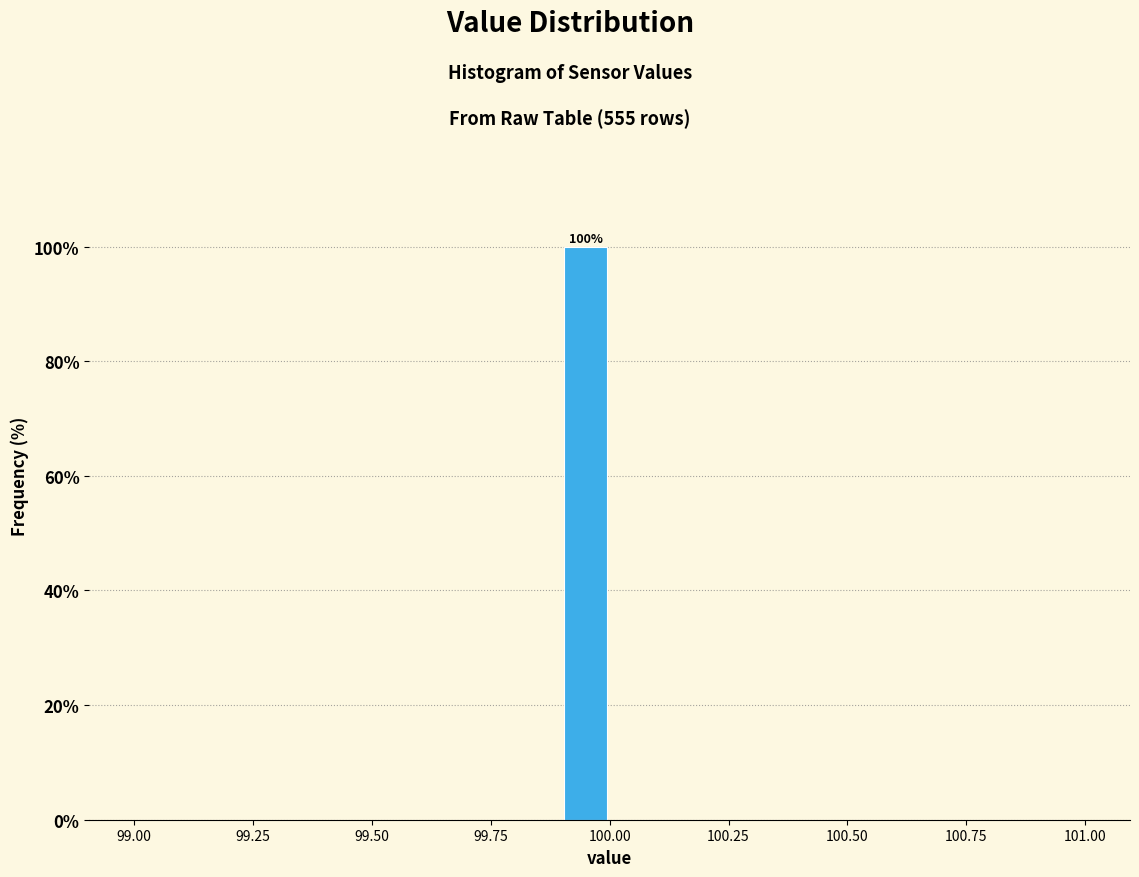

Around what value on the x-axis is the tallest bar? Give the approximate position of its centre, as read against the axis.

99.95